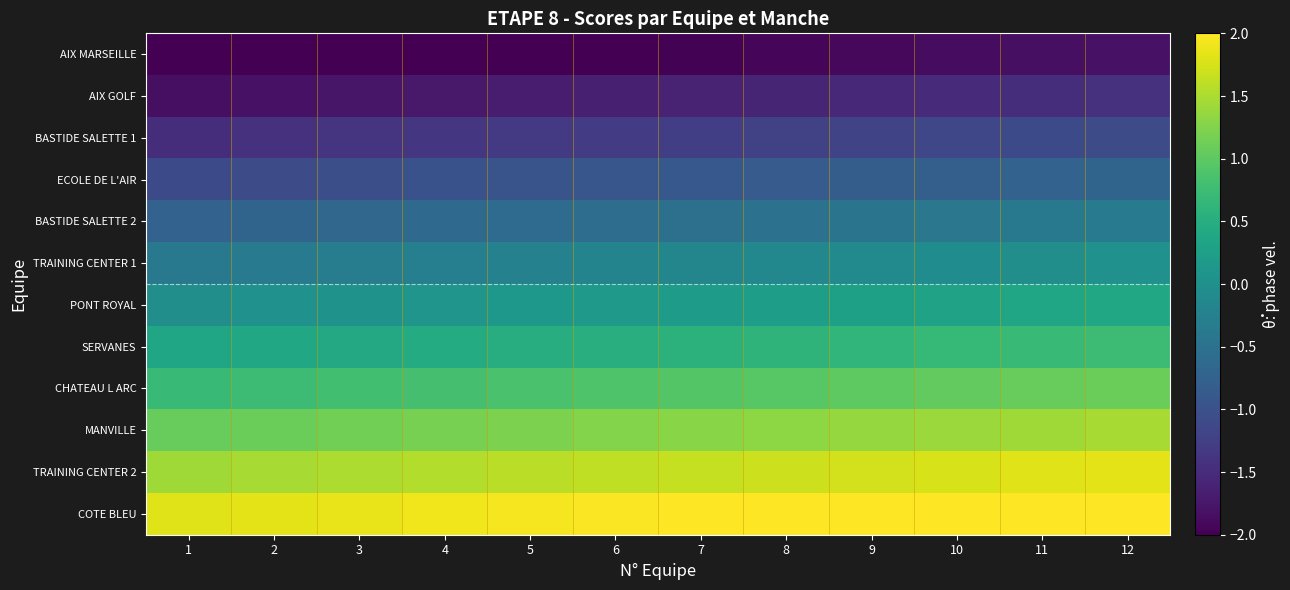

What is the spread (max minus min) of values at 1?

4.0